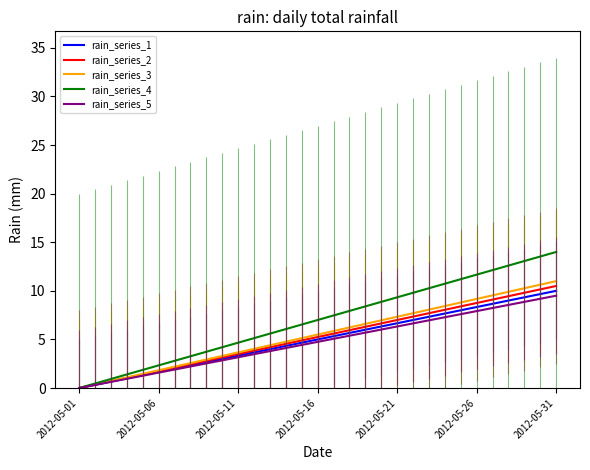

Which series has the largest range (max minus min)?

rain_series_4